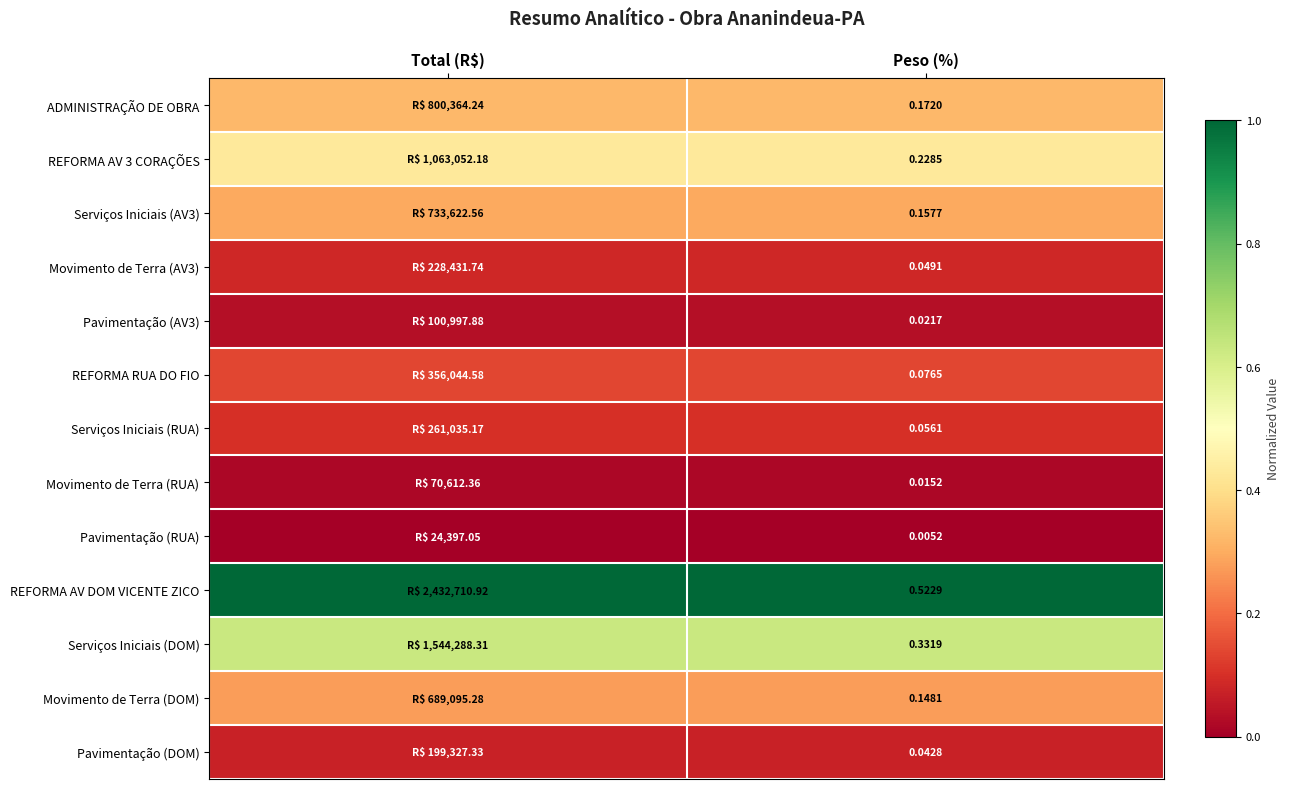

Is it true that Pavimentação (AV3) equals 0.0 at Peso (%)?

True